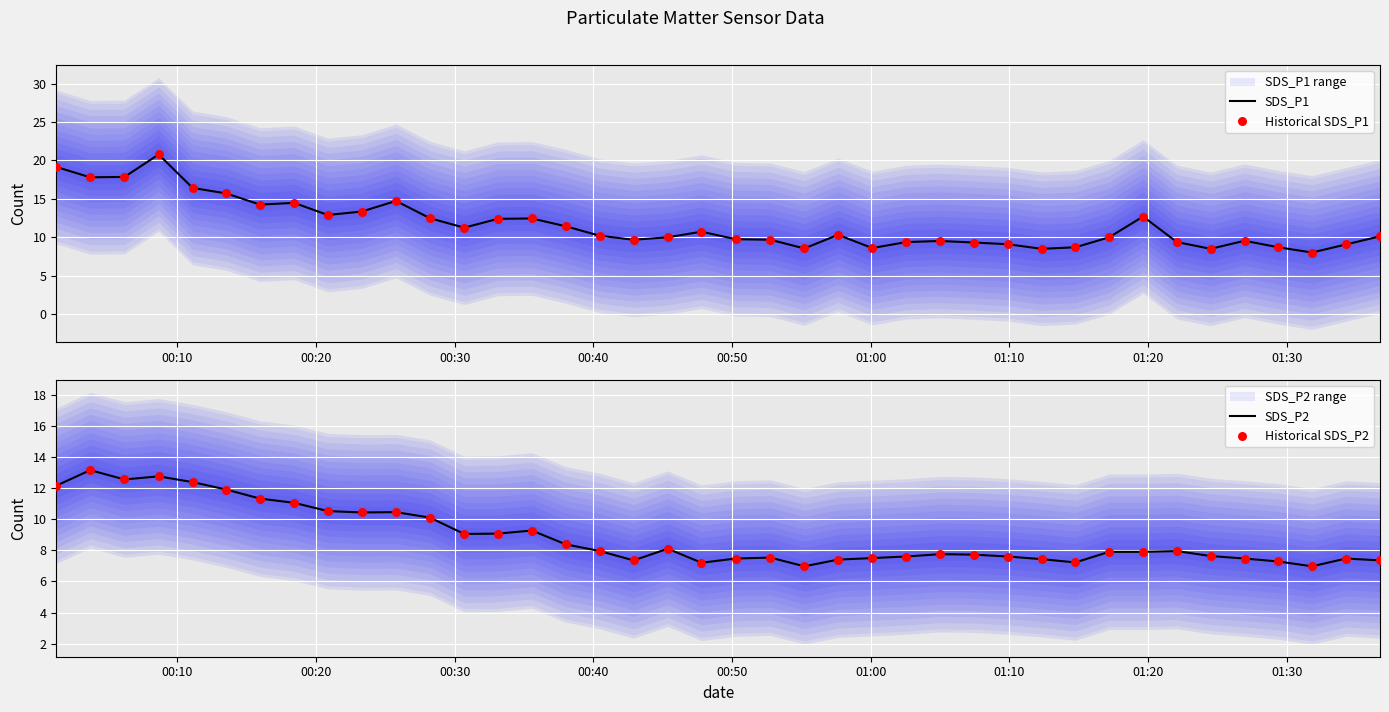

Which series has the largest Y range (max minus min)?

SDS_P1